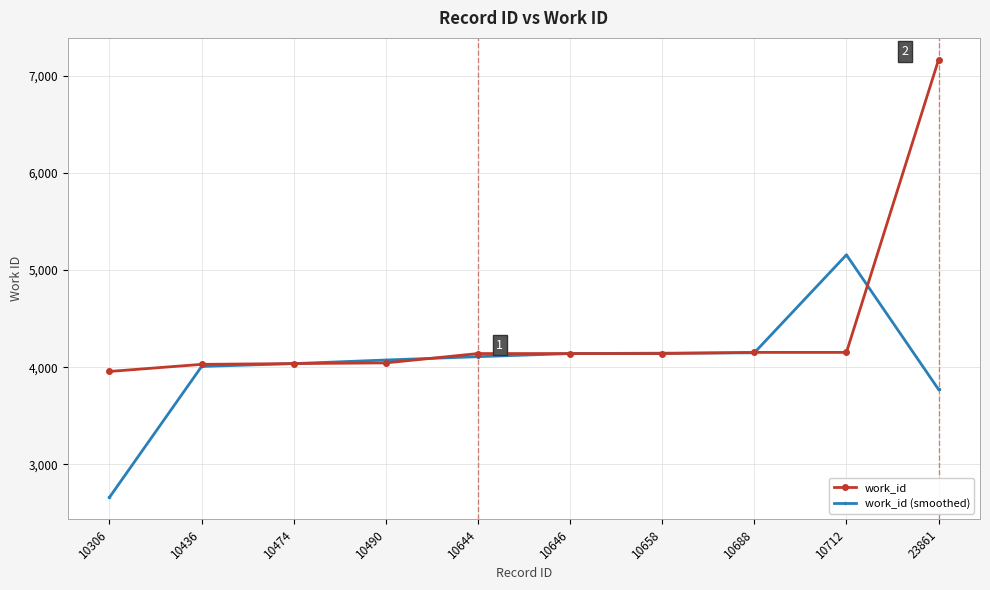

What is the total value across all series at 10474?

8075.7